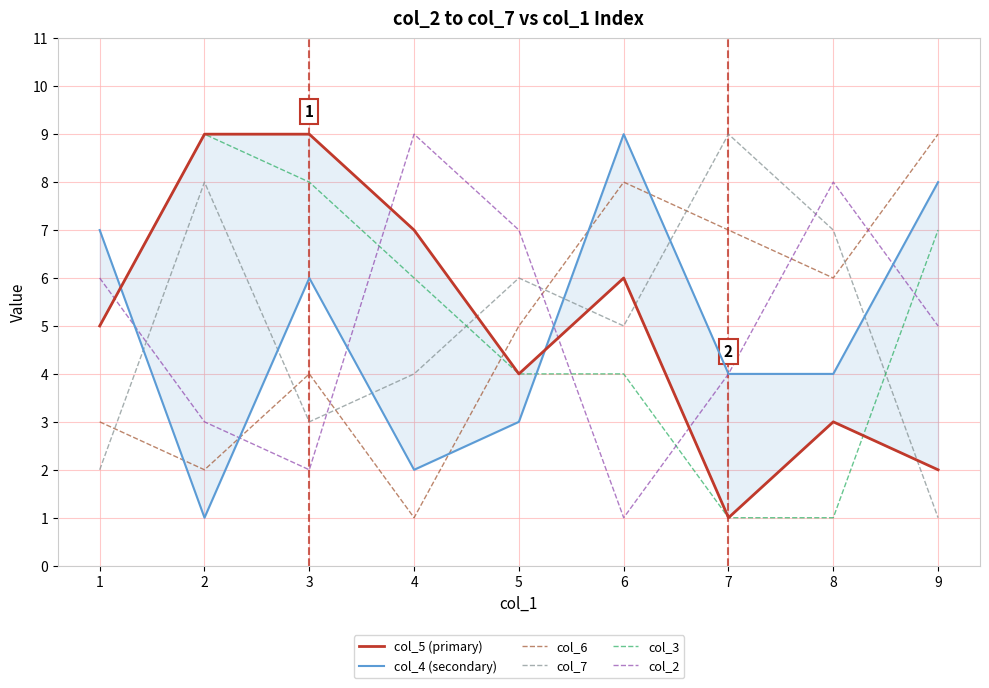

Is this an area chart (filled region under the line)?

No